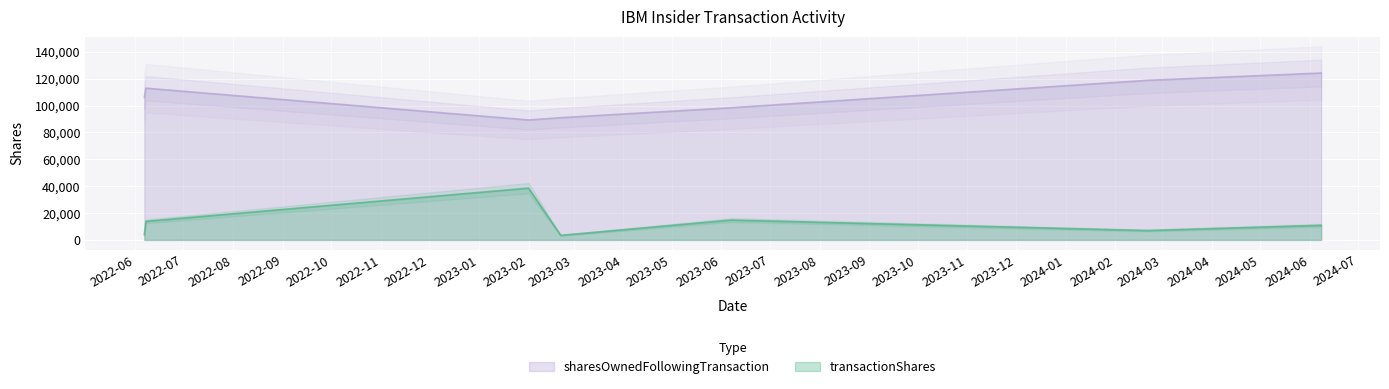

What is the value of the transactionShares point at the 2nd from the left?

13817